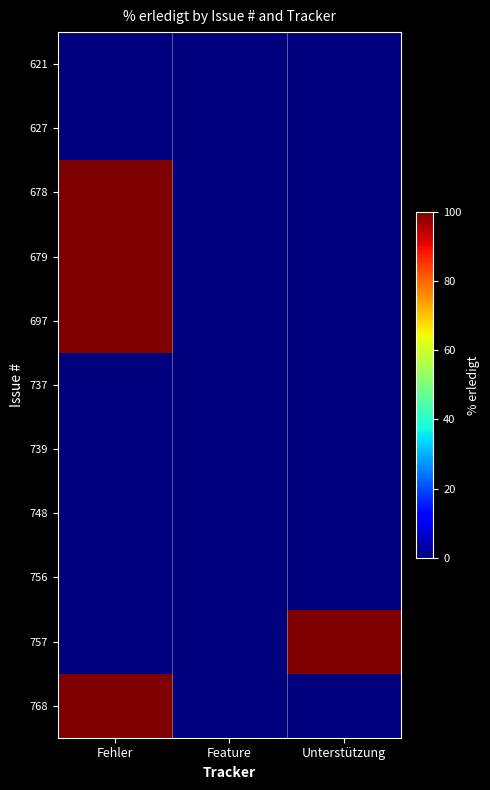

At how many categories does at least one series exceed 42?

2